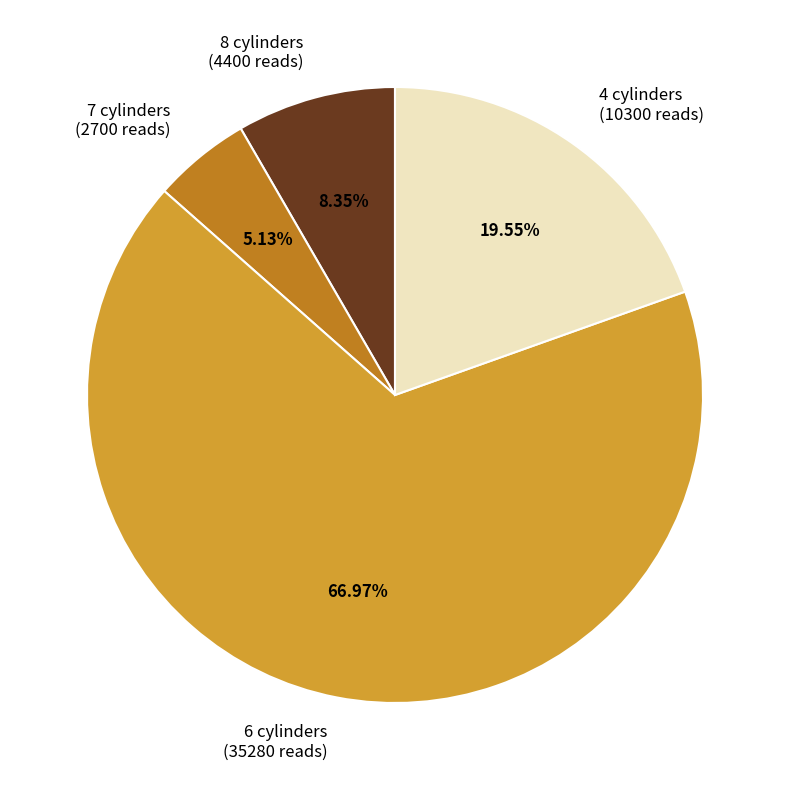

Is there any slice that represents more than half of the pie?

Yes